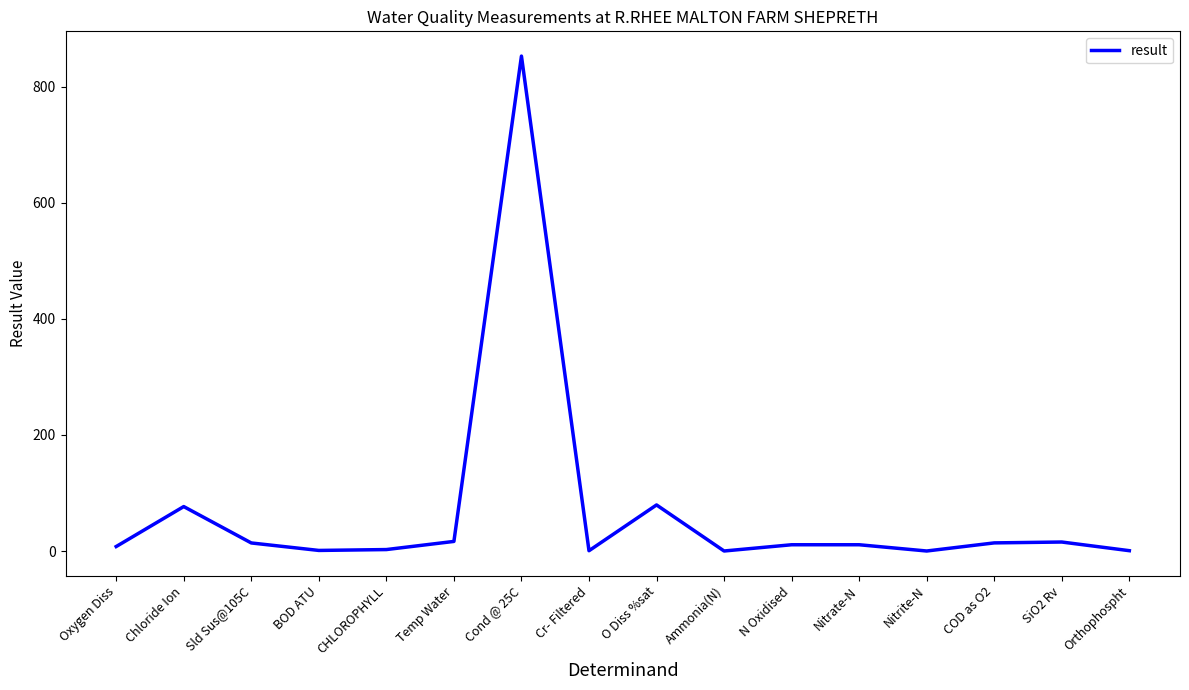

What is the sum of all values?

1102.9